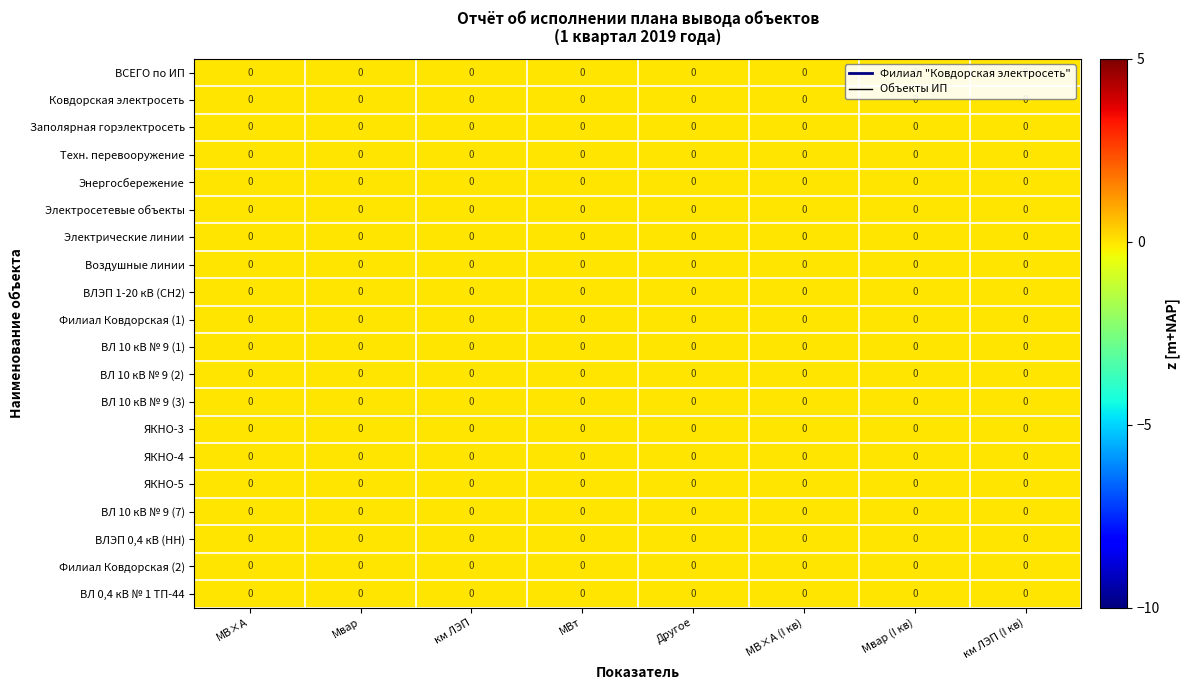

Is the value of Ковдорская электросеть at км ЛЭП greater than the value of Электрические линии at Другое?

No